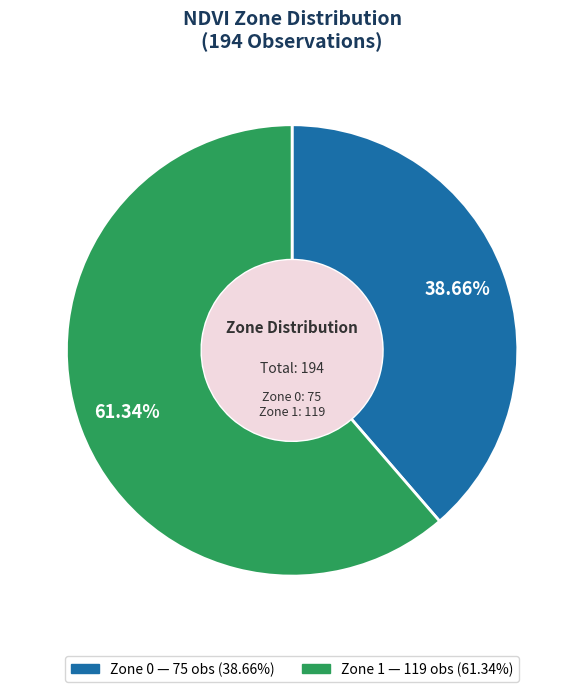

How many slices are in this pie chart?

2